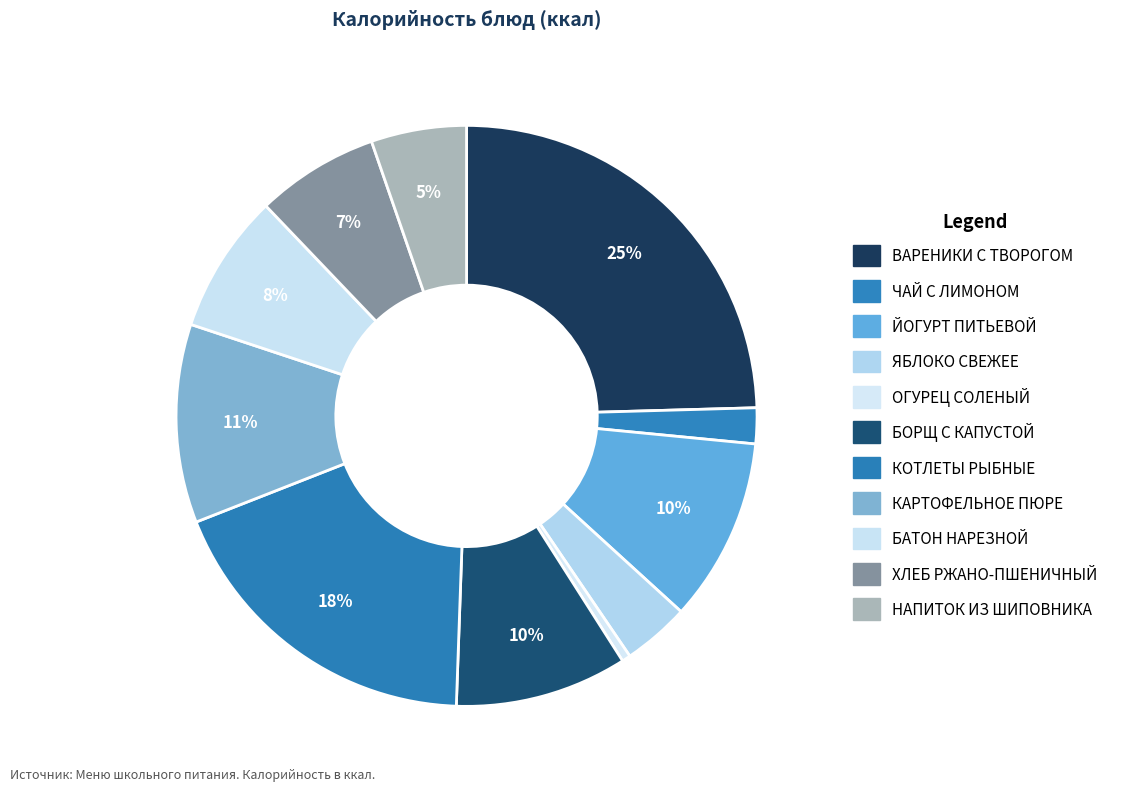

How much of the chart is everything except ЧАЙ С ЛИМОНОМ?

98.0%